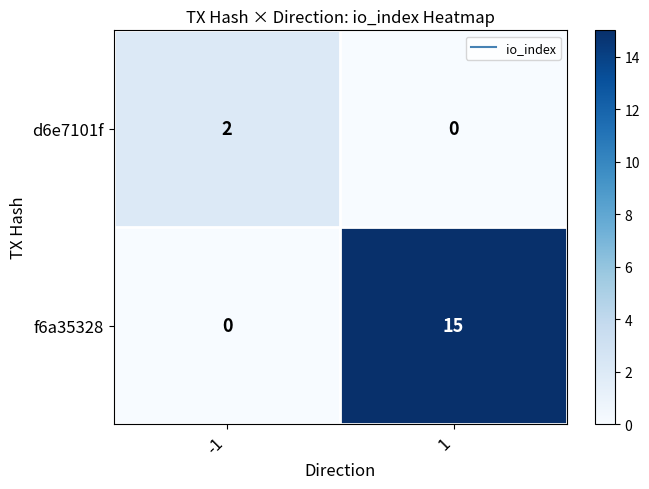

What is the total value across all series at 1?

15